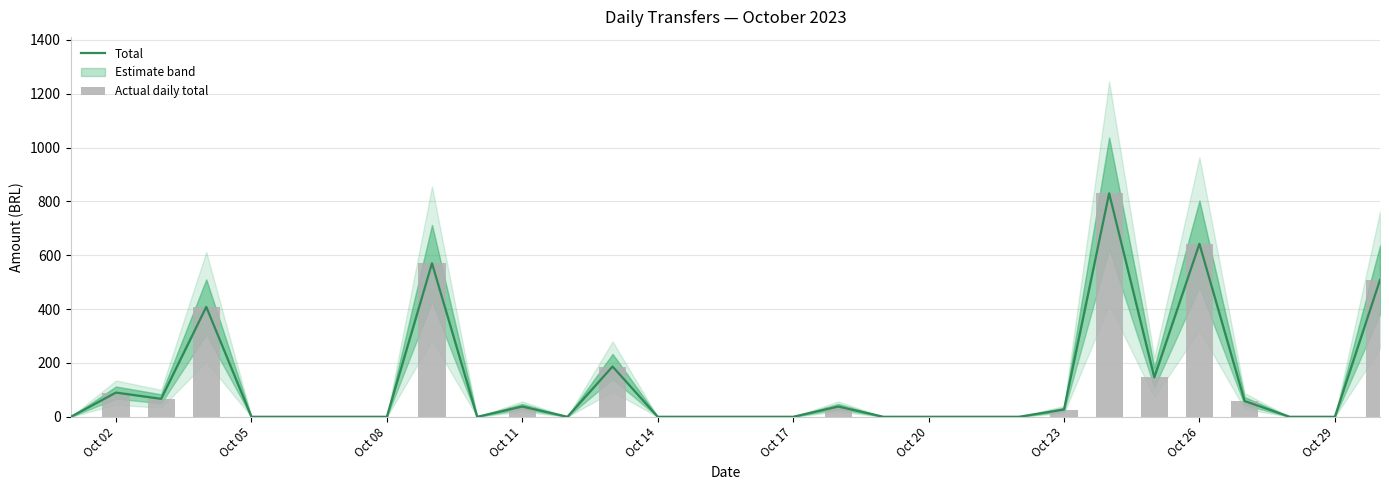

What is the greatest value displayed?

830.0